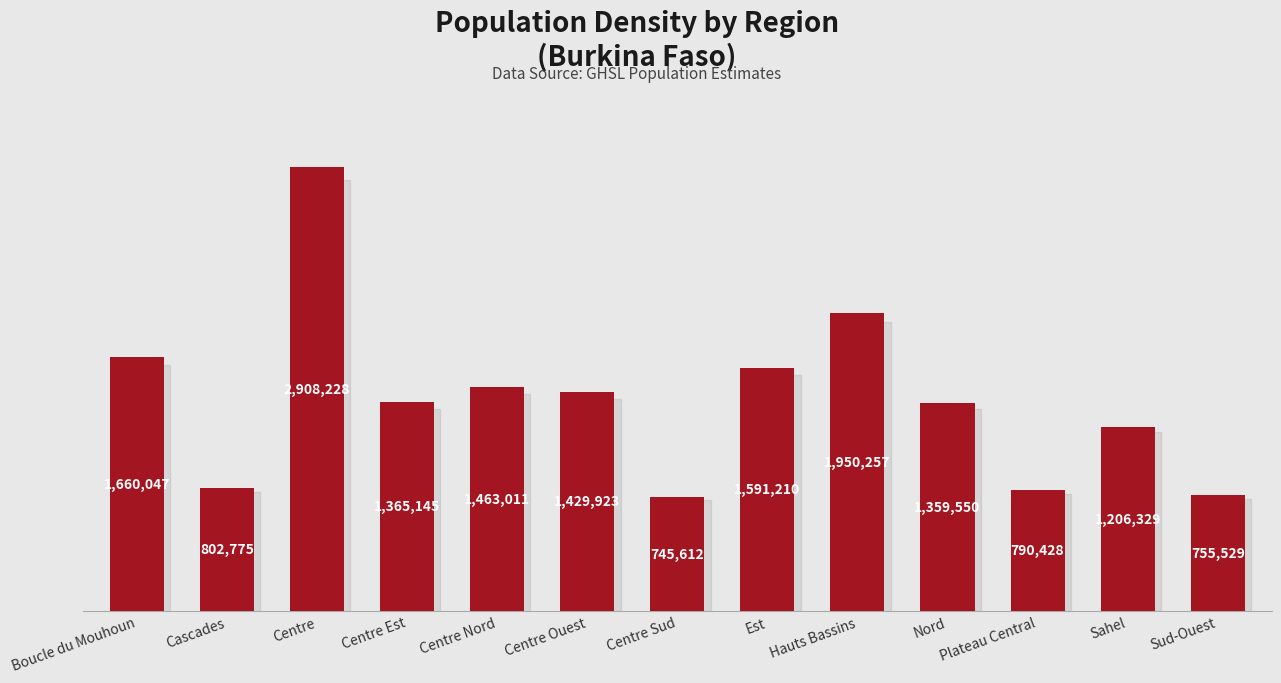

What is the ratio of the value at Sahel to the value at Centre Ouest?

0.8